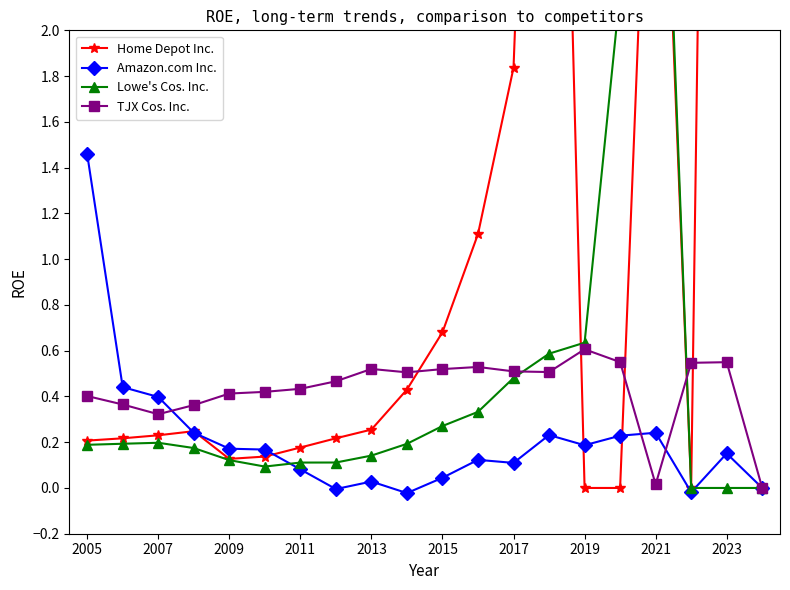

What is the maximum value shown in the chart?

14.5